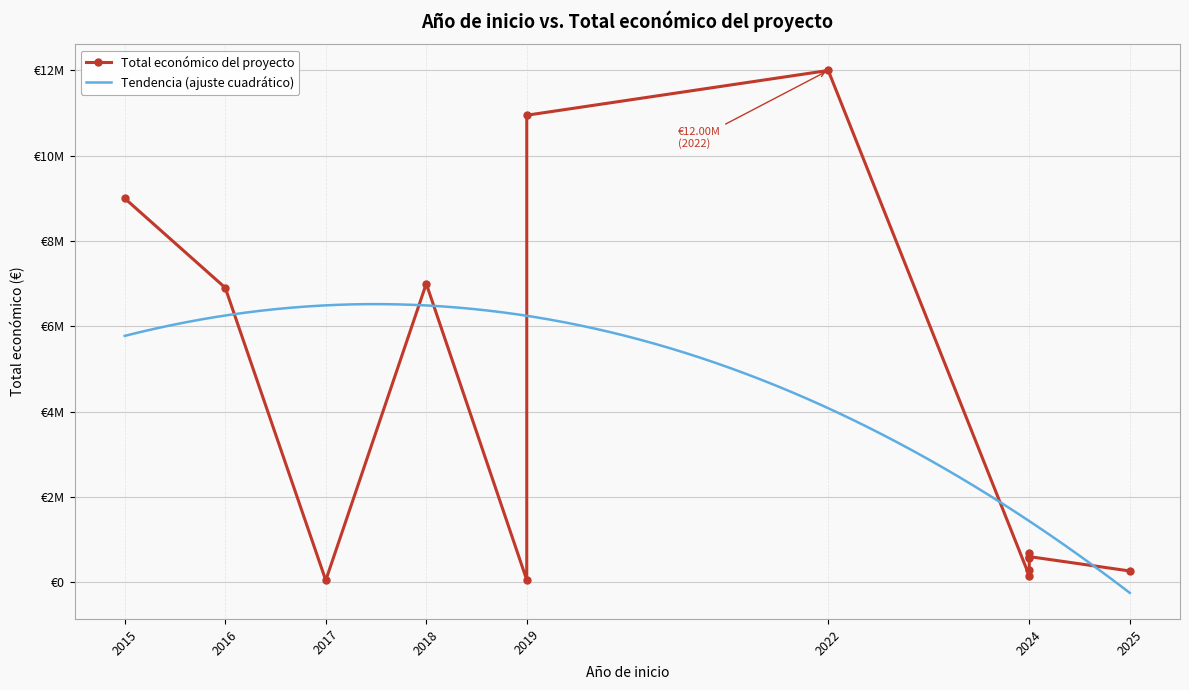

What is the change in value from 2018 to 2024?

-6707274